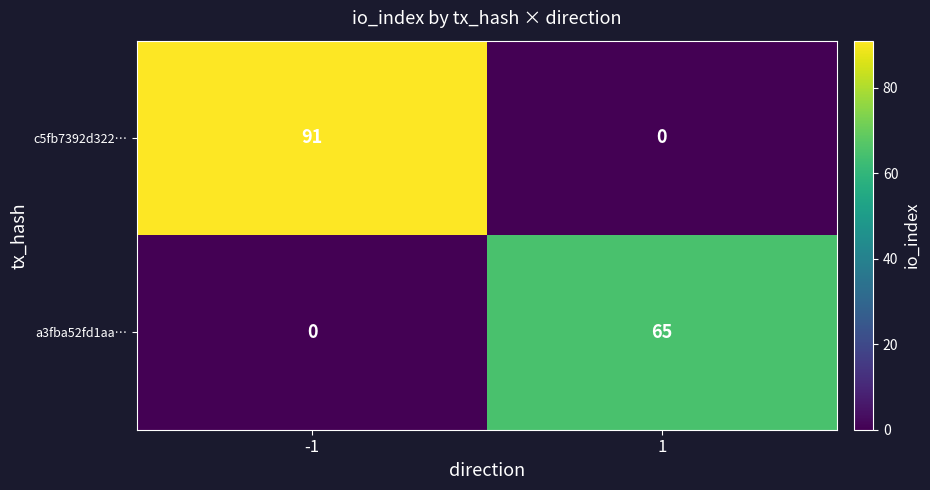

Reading left to right, transcribe all the data shown in this chart.

c5fb7392d322…: 91	0
a3fba52fd1aa…: 0	65